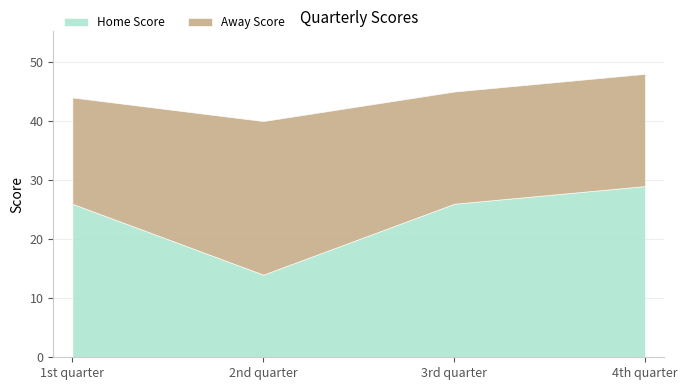

Read the Home Score value at 2nd quarter, to the nearest 5.

15